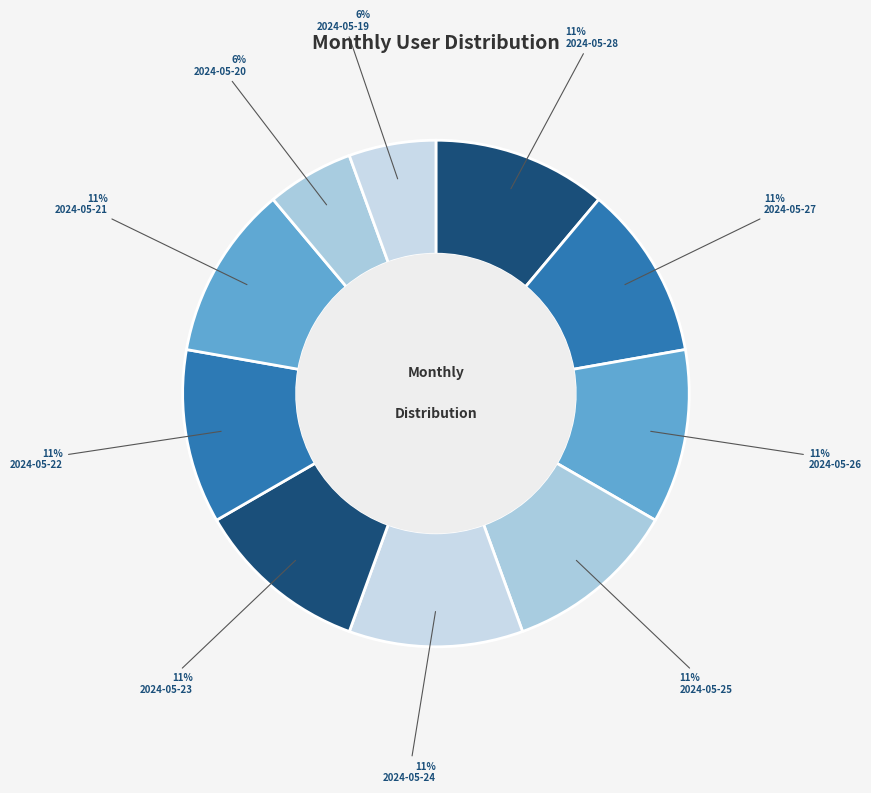

How much of the chart is everything except 2024-05-26?

88.9%